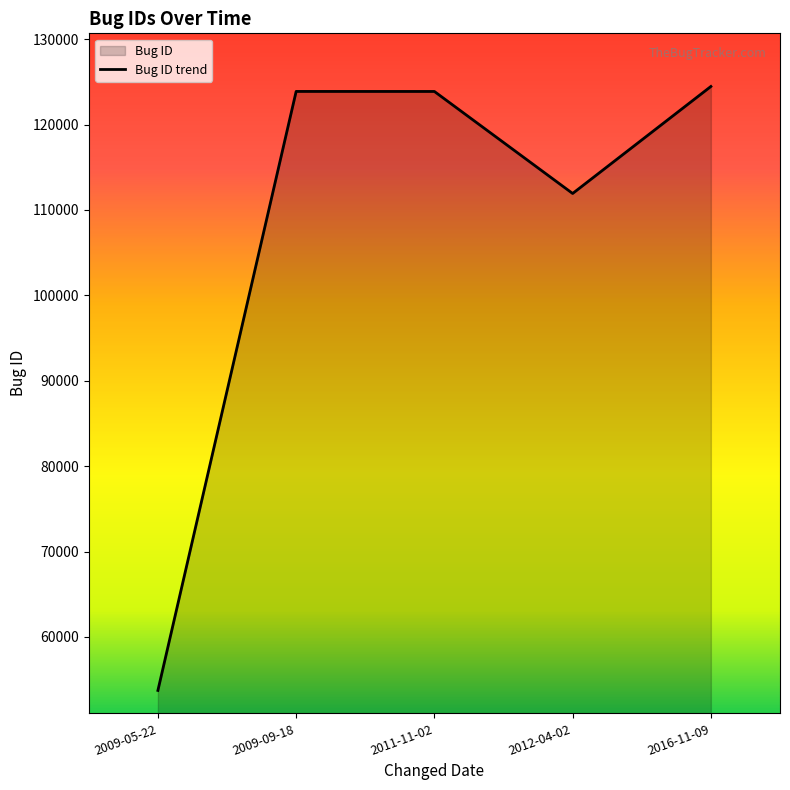

List the labels in order of value, largest first.

2016-11-09, 2009-09-18, 2011-11-02, 2012-04-02, 2009-05-22